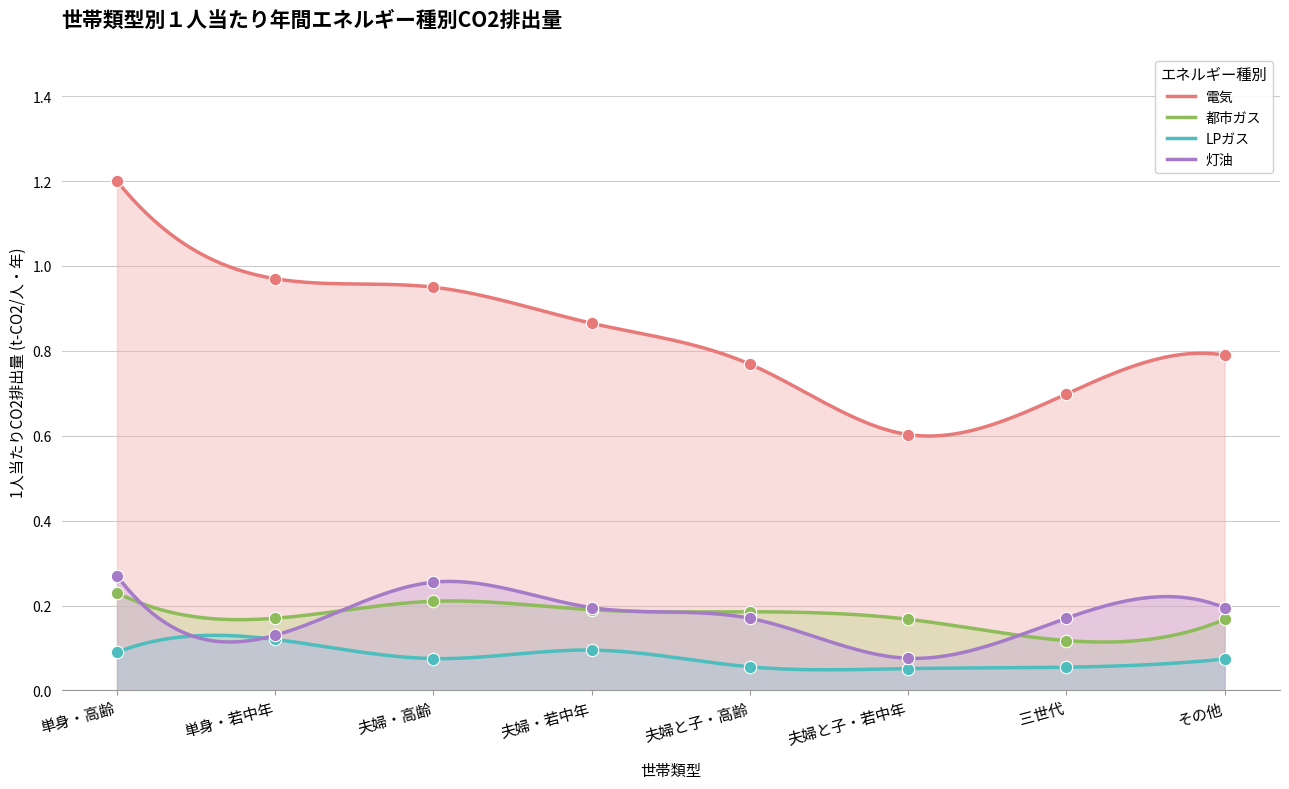

What are all the series names shown in the legend?

電気, 都市ガス, LPガス, 灯油